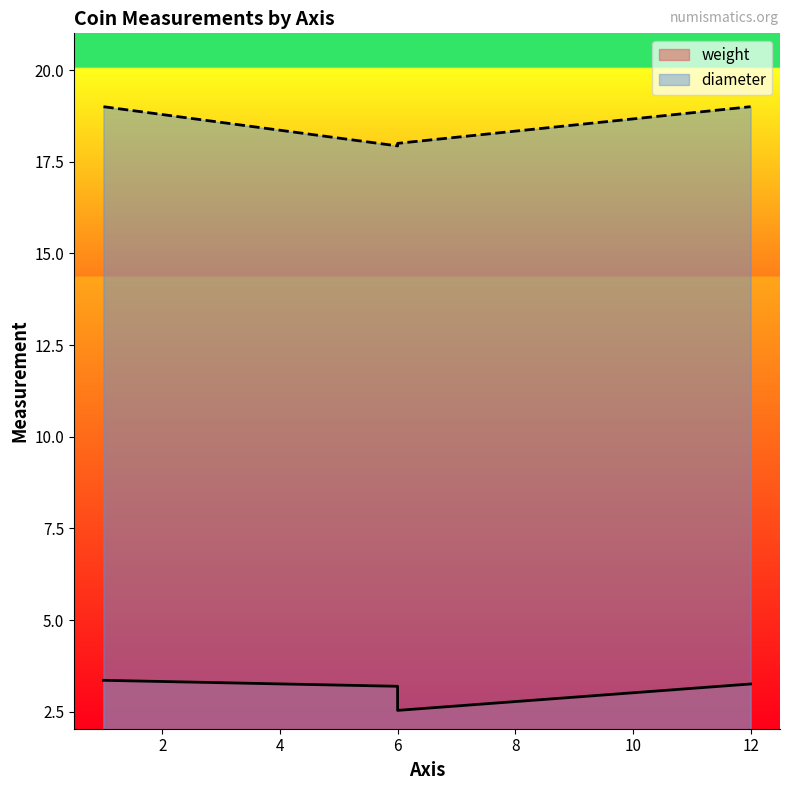

What is the maximum value for diameter?

19.0